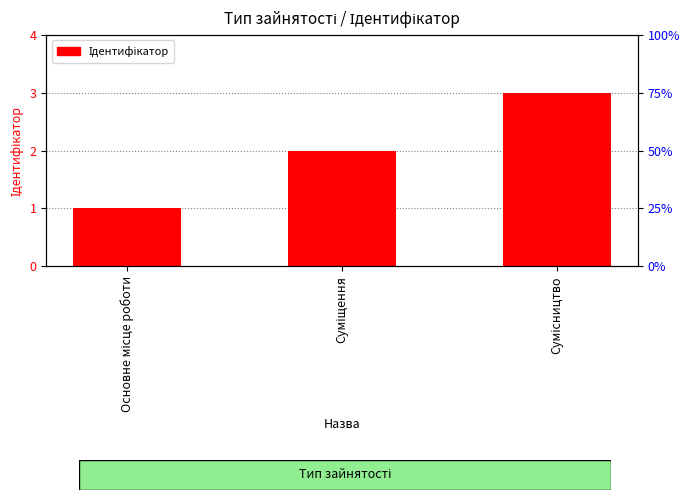

Count the number of categories in the chart.

3